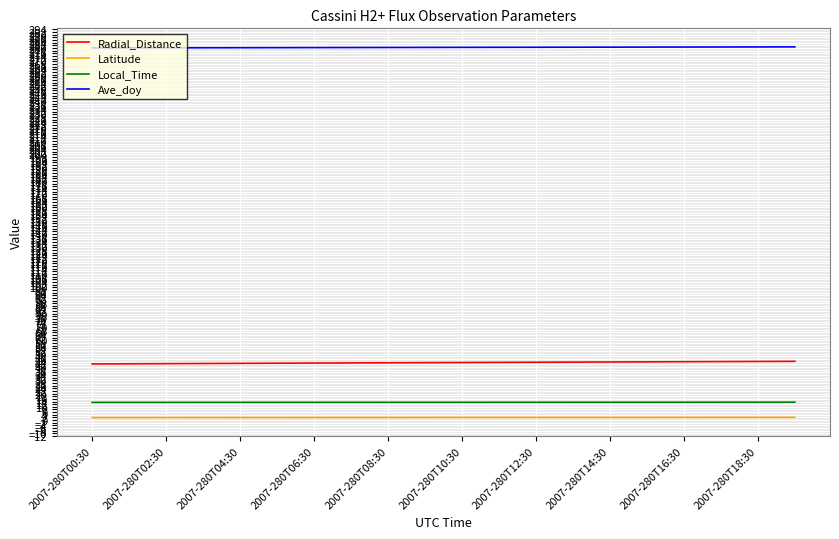

What is the greatest value displayed?

280.8